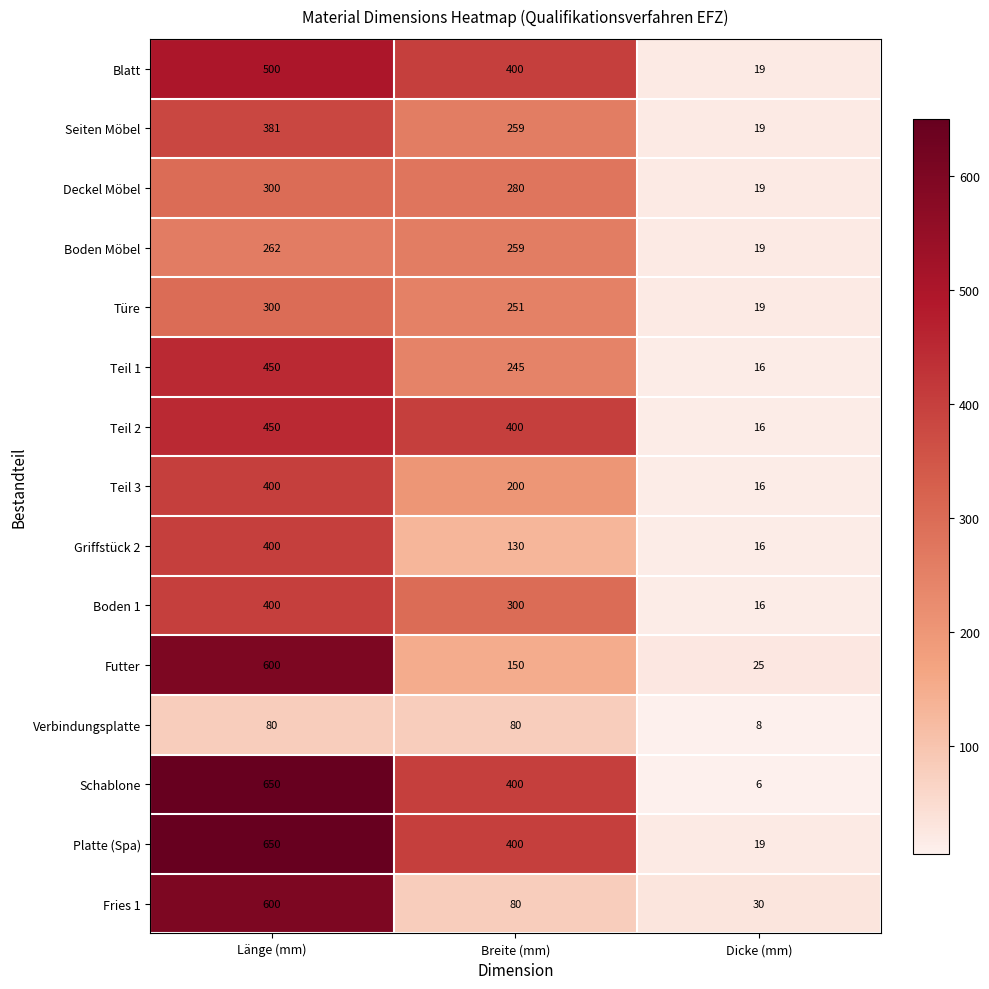

True or false: Verbindungsplatte has a value of 80 at Länge (mm).

True